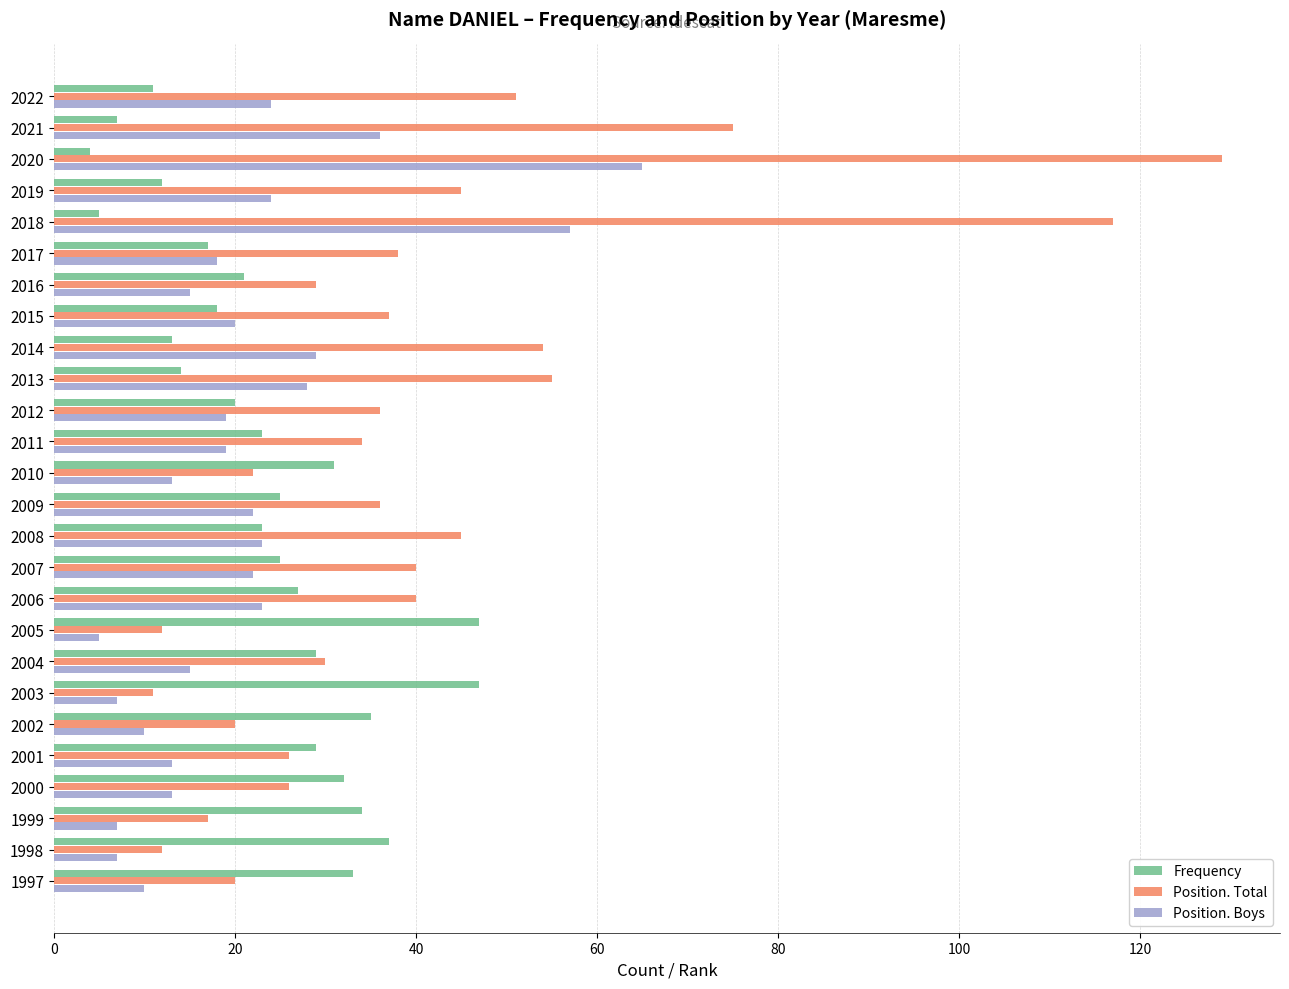

The value of Position. Boys at 2016 is 24. True or false?

False